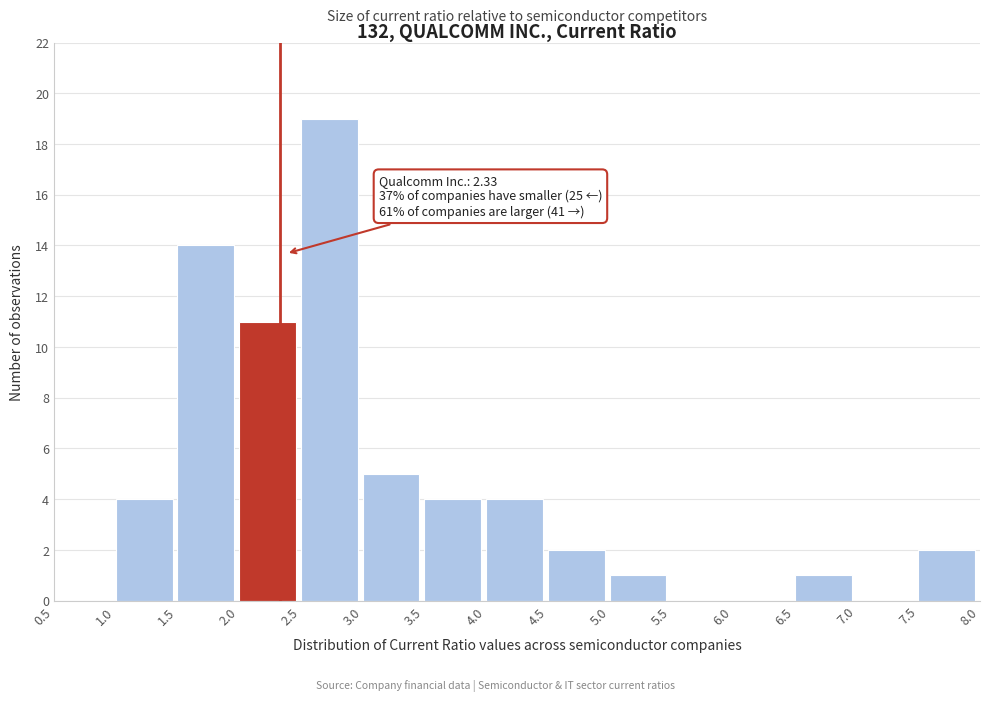

Which range on the x-axis has the tallest bar?

2.5 to 3.0